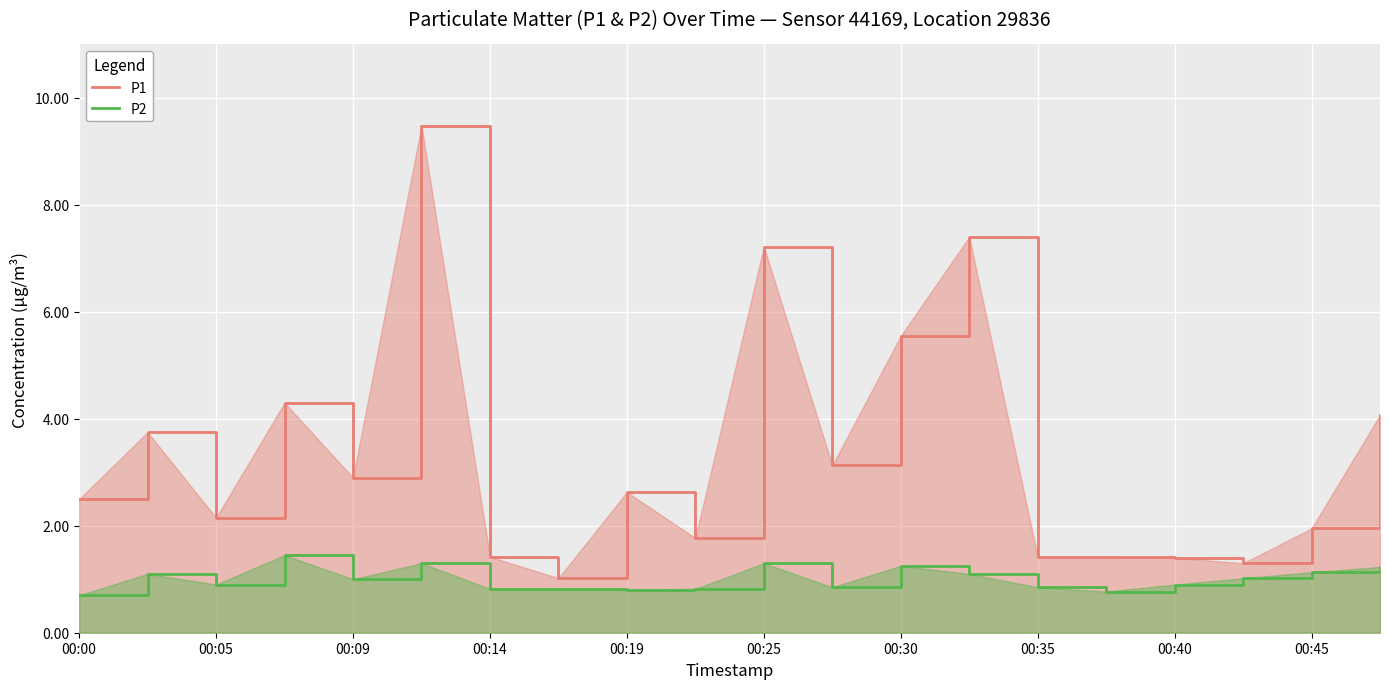

List the series in order of their peak value, lowest first.

P2, P1